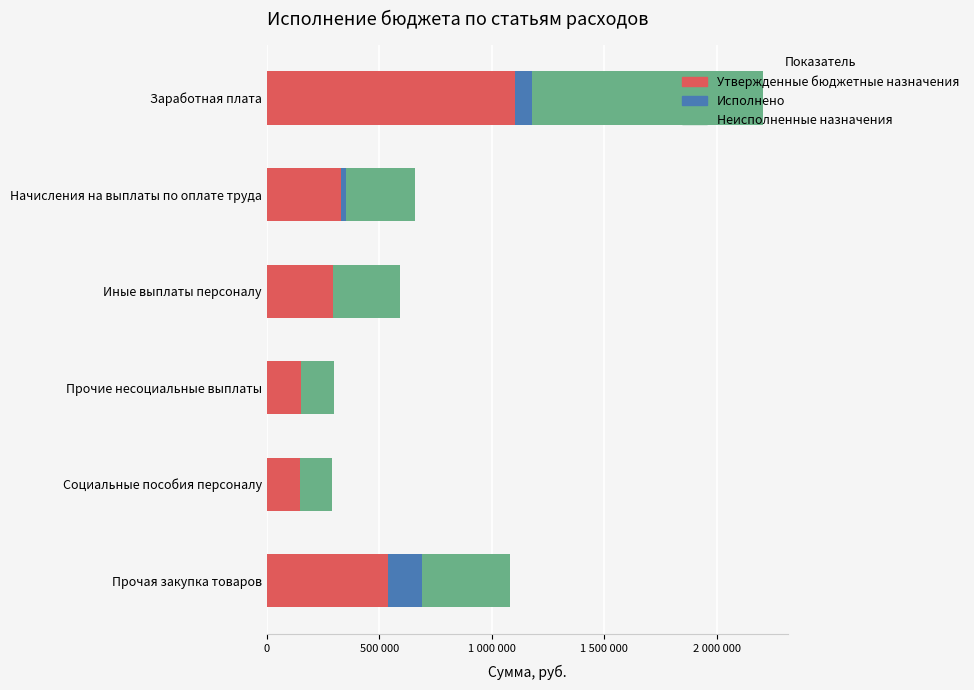

What is the value of the Утвержденные бюджетные назначения bar at the 4th from the left?

150000.0